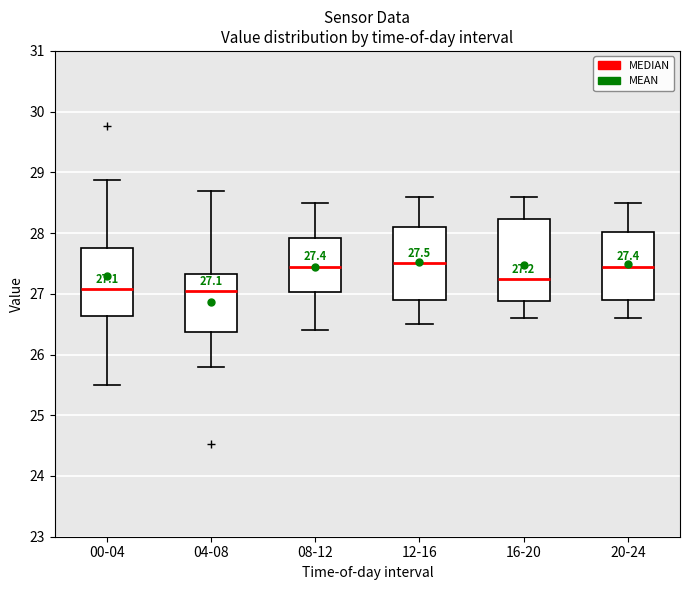

Comparing the boxes themselves (not the whiskers), which one is the tallest?

16-20